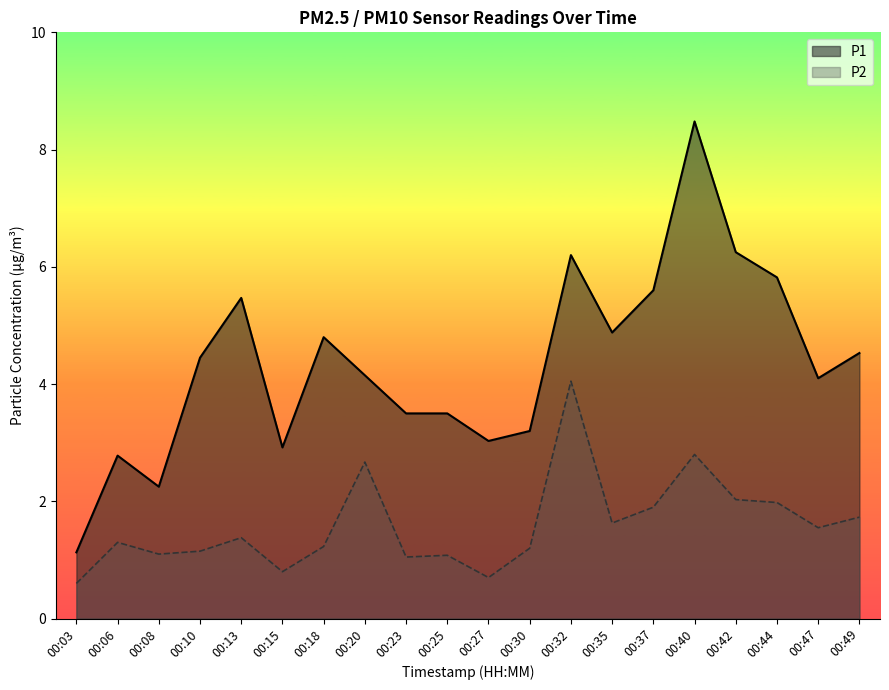

Which series changed the most between 00:03 and 00:25?

P1